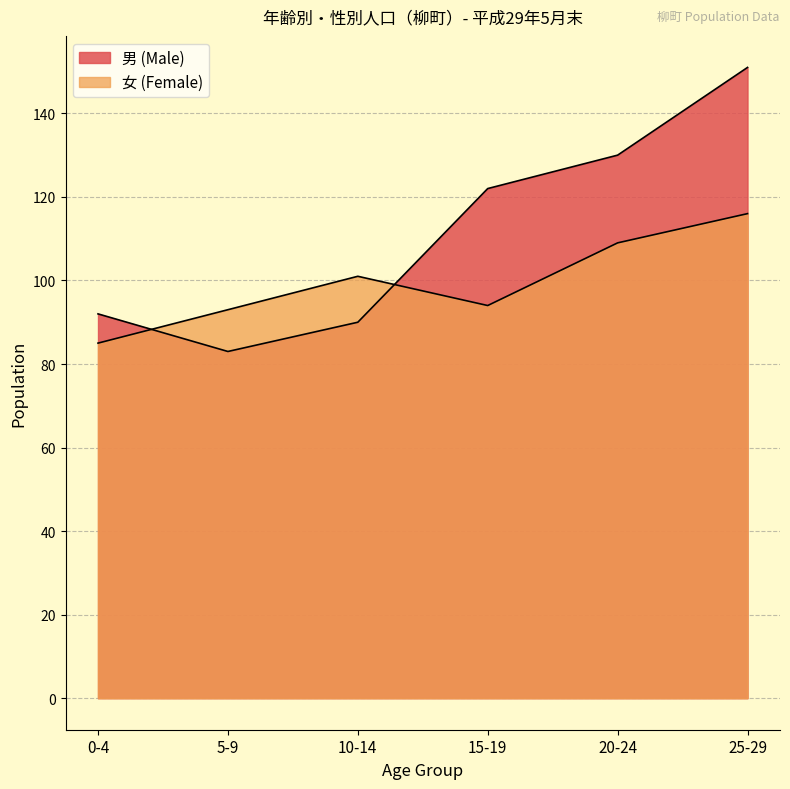

List the series in order of their overall mean, highest first.

男 (Male), 女 (Female)